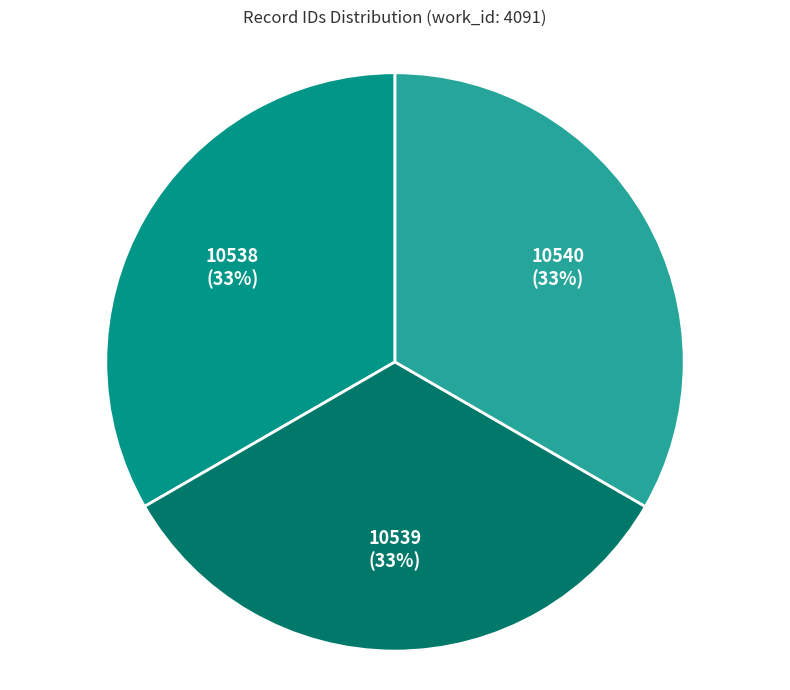

To the nearest percent, what portion does 10538 represent?

33%